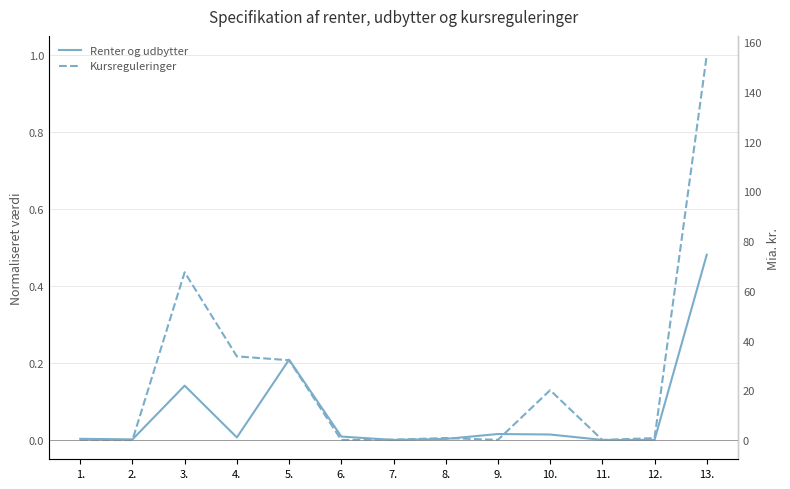

How many values in Kursreguleringer are below zero?

2